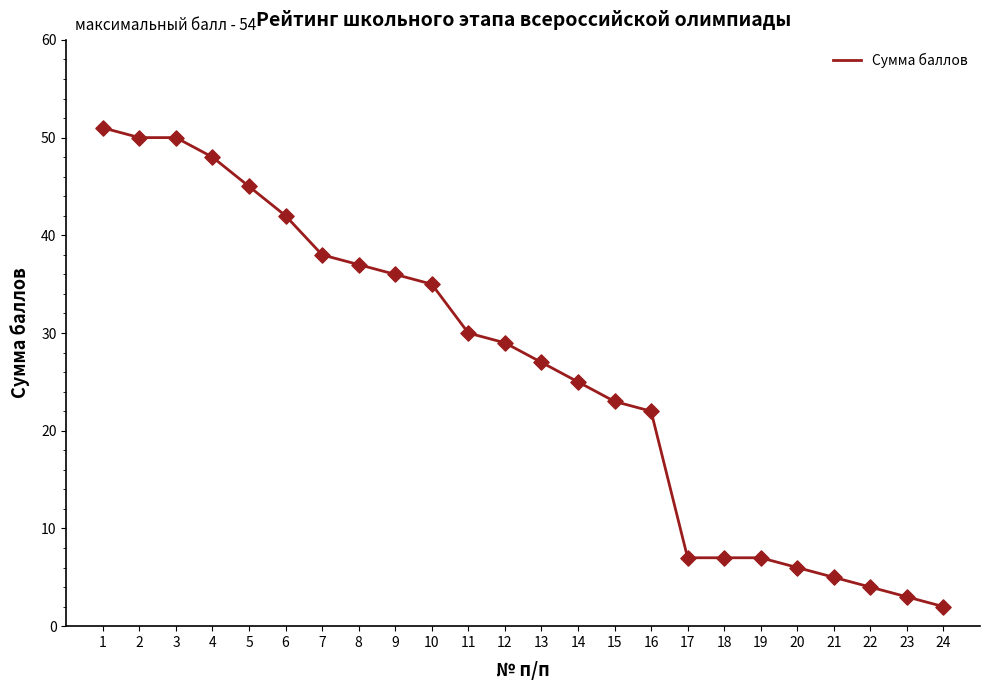

Which has a higher value, 22 or 2?

2